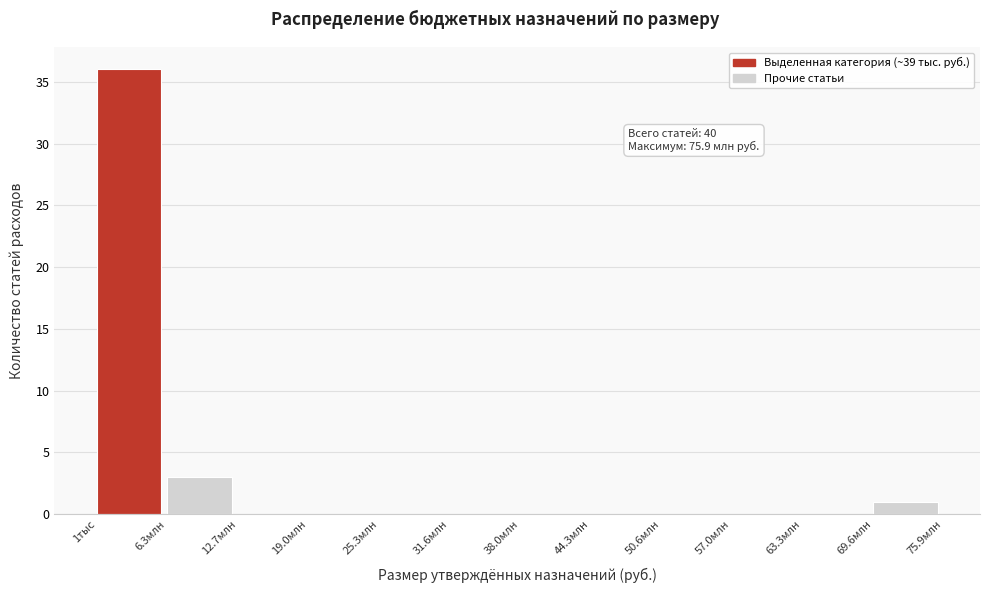

Reading right to left, transcribe all the data shown in this chart.

69.6млн=1	63.3млн=0	57.0млн=0	50.6млн=0	44.3млн=0	38.0млн=0	31.6млн=0	25.3млн=0	19.0млн=0	12.7млн=0	6.3млн=3	1тыс=36